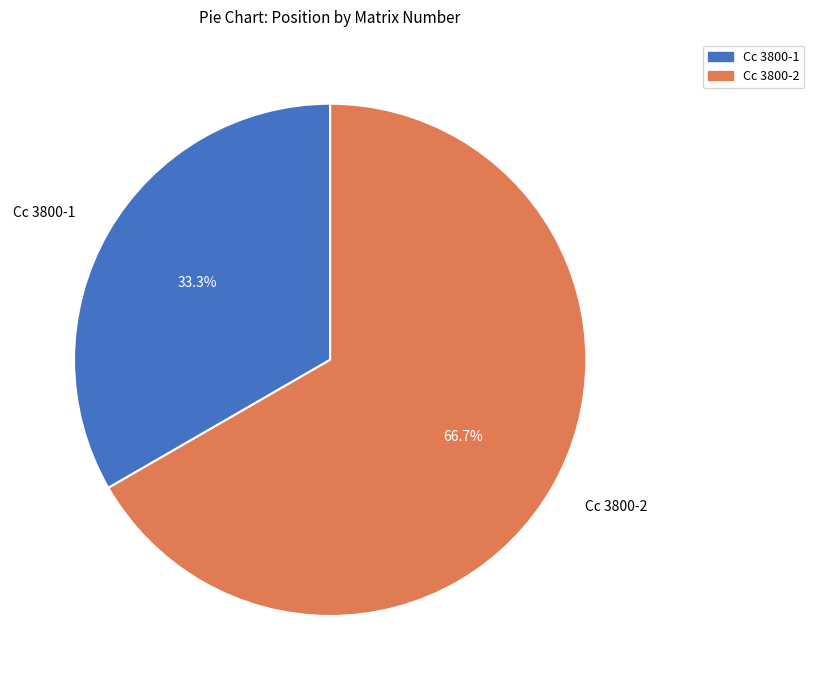

How many segments does this pie chart have?

2